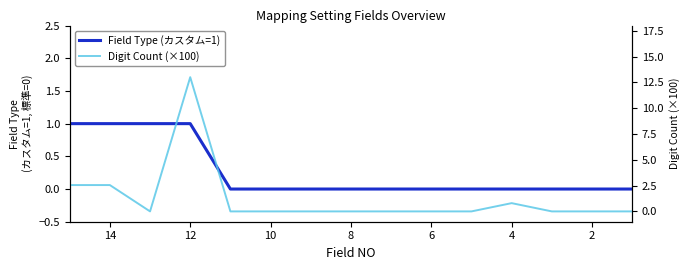

How many values in the Field Type (カスタム=1) series exceed 0?

4